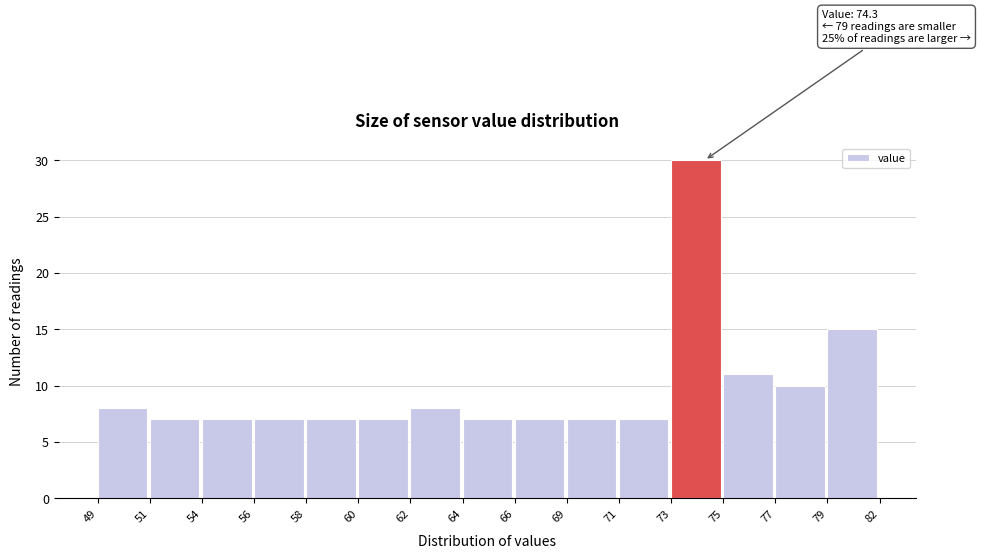

Reading right to left, transcribe all the data shown in this chart.

79=15	77=10	75=11	73=30	71=7	69=7	66=7	64=7	62=8	60=7	58=7	56=7	54=7	51=7	49=8